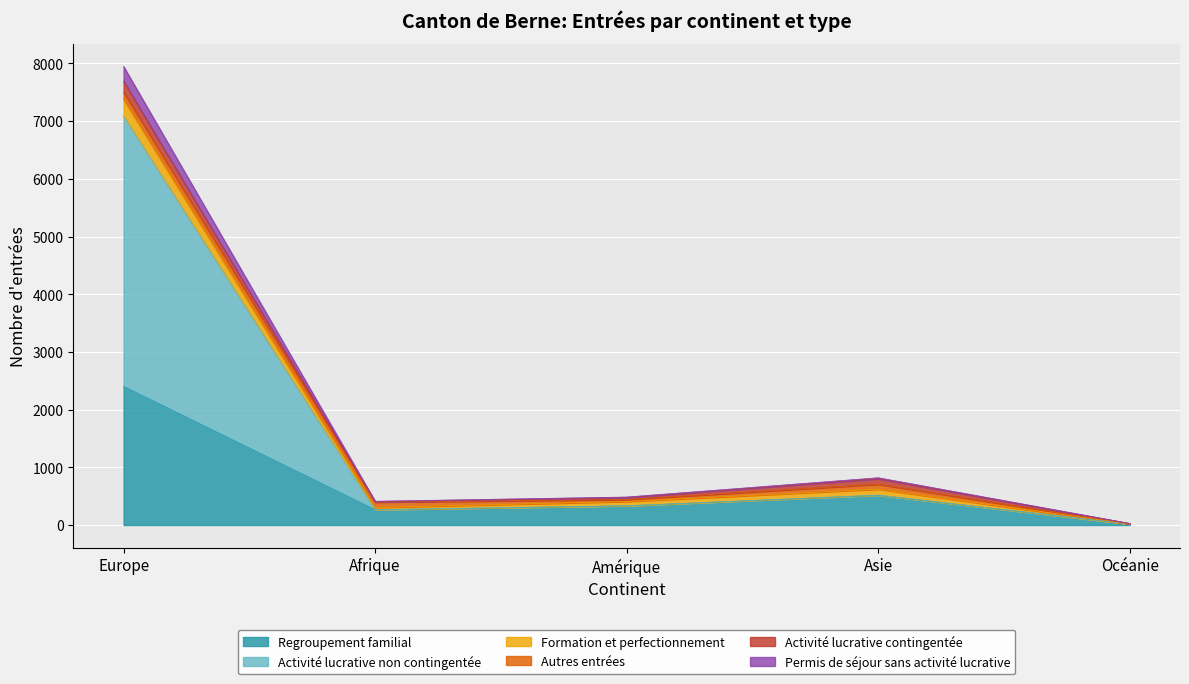

What is the total value across all series at Europe?

7947